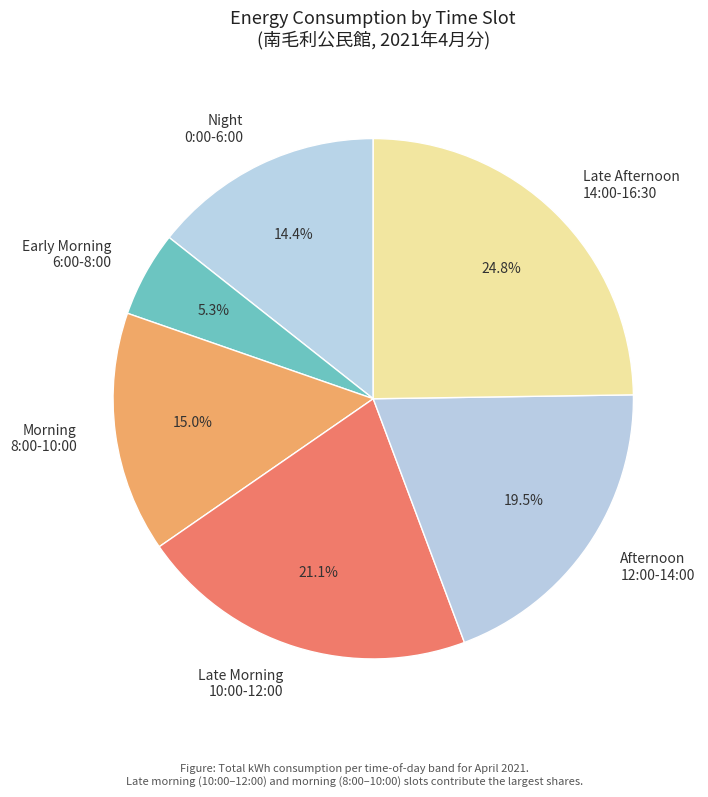

Which slice is the smallest?

Early Morning 6:00-8:00